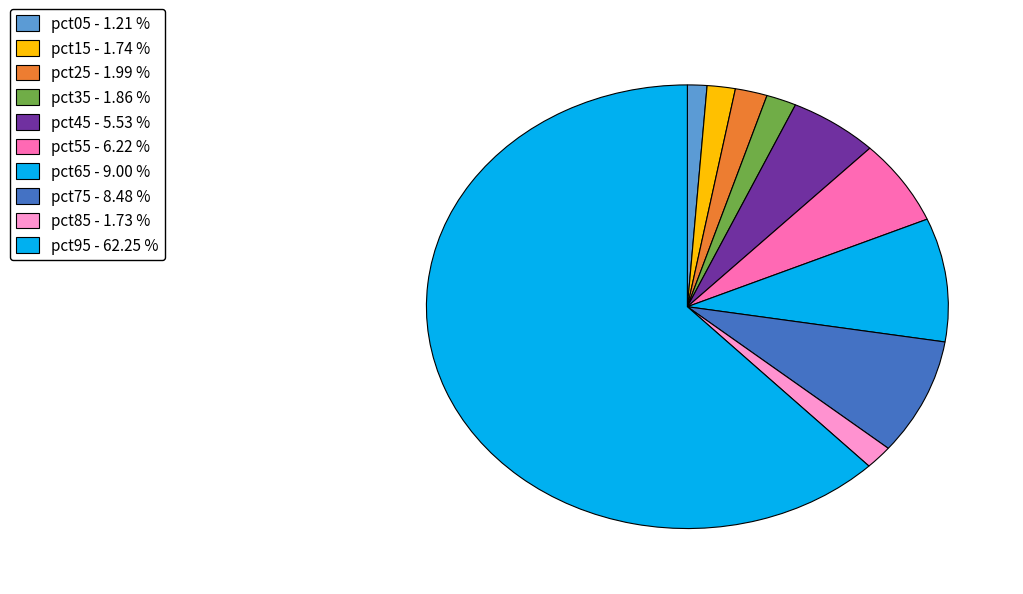

The pct05 slice represents 11% of the pie. True or false?

False